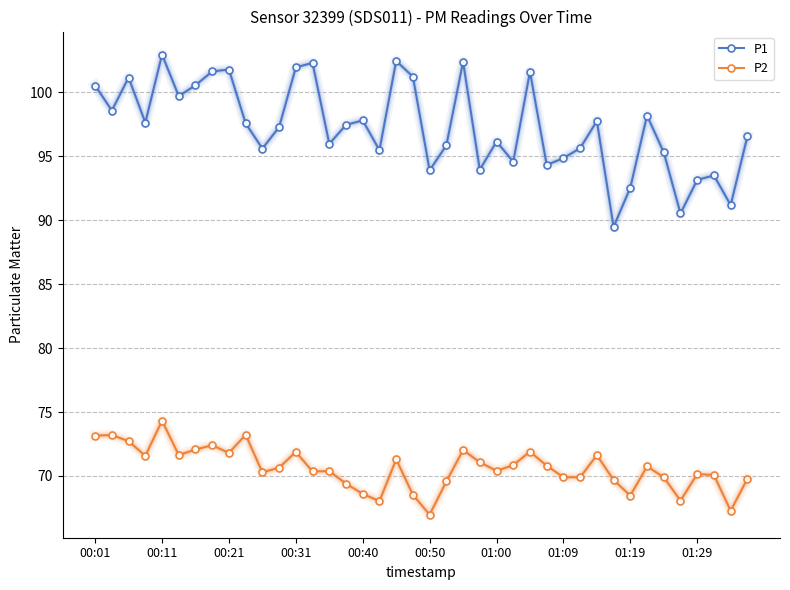

True or false: P1 and P2 cross at least once.

False